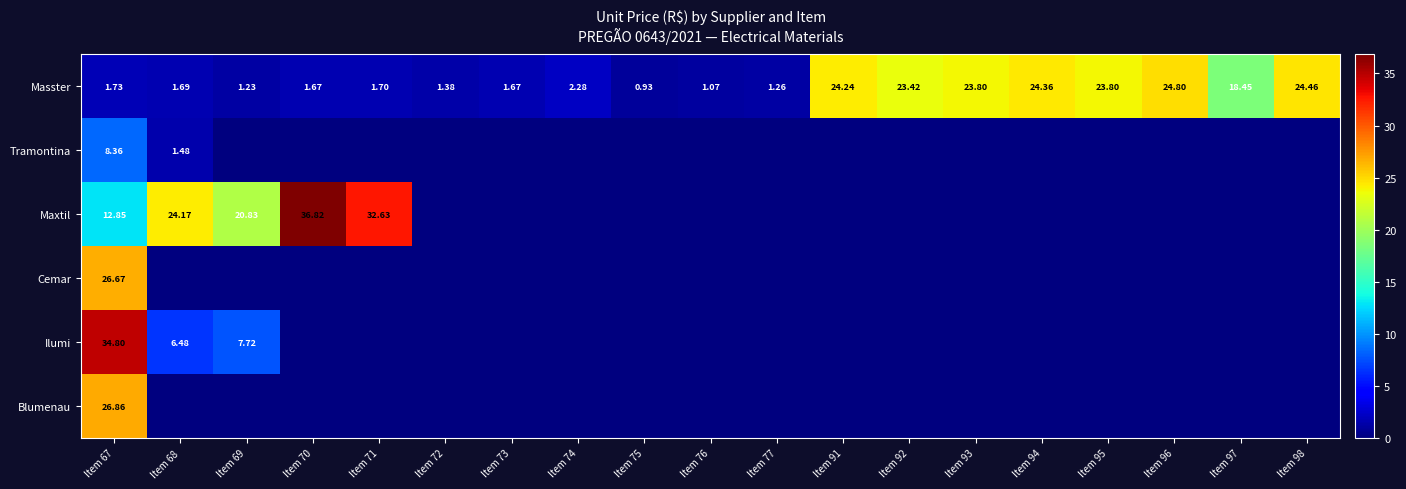

Is it true that Ilumi equals 22.4 at Item 95?

False